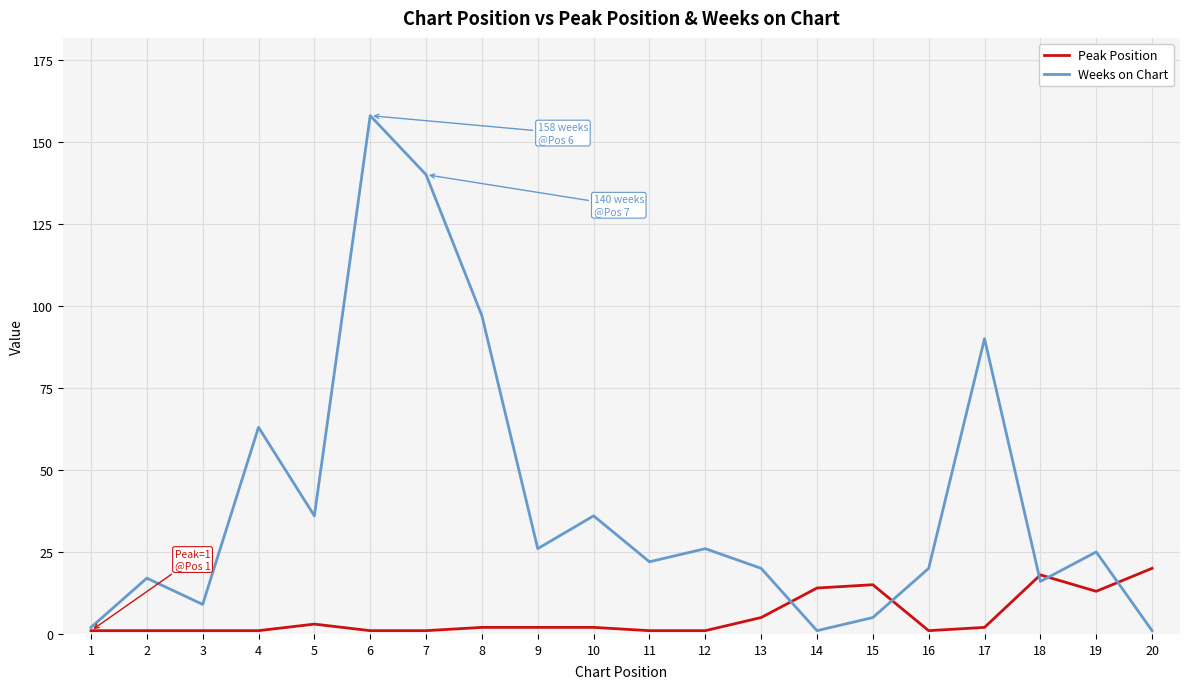

The value of Weeks on Chart at 17 is 141. True or false?

False